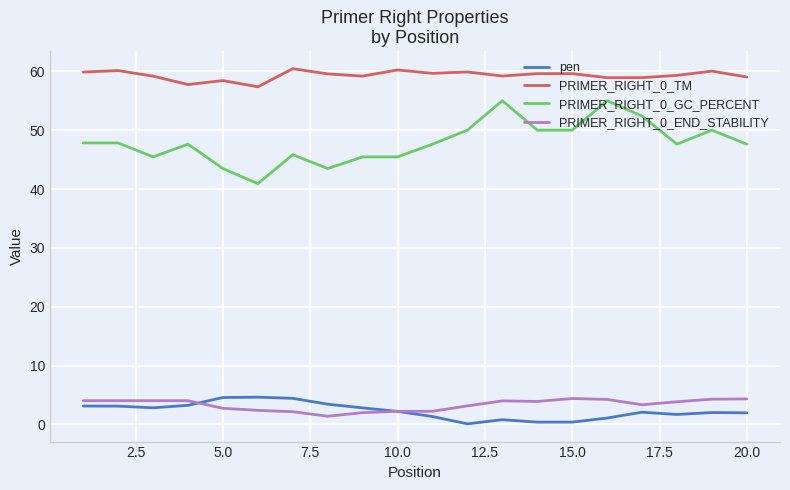

What is the highest value of the PRIMER_RIGHT_0_END_STABILITY series?

4.4